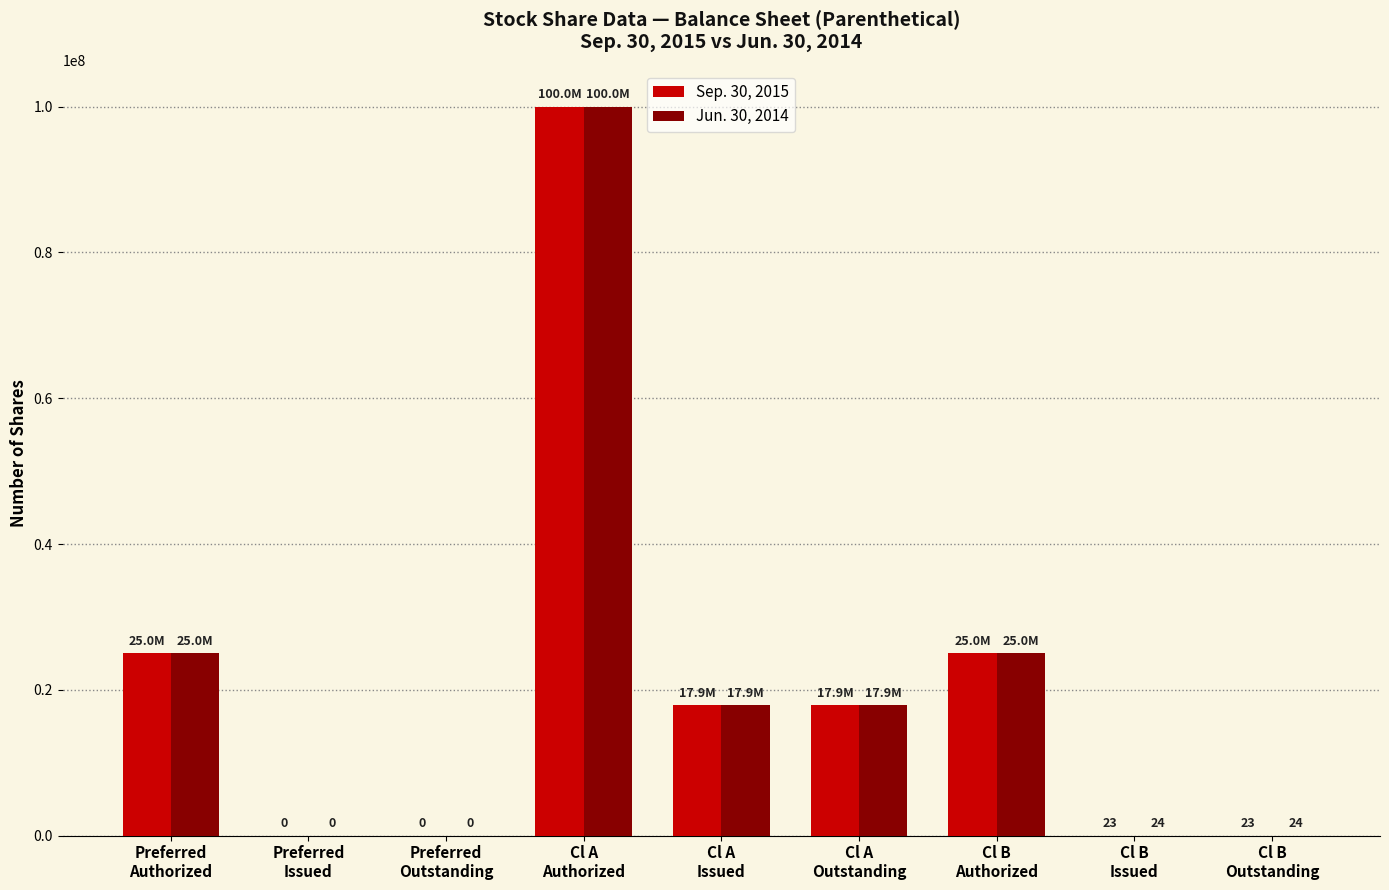

How many categories are shown in the chart?

9